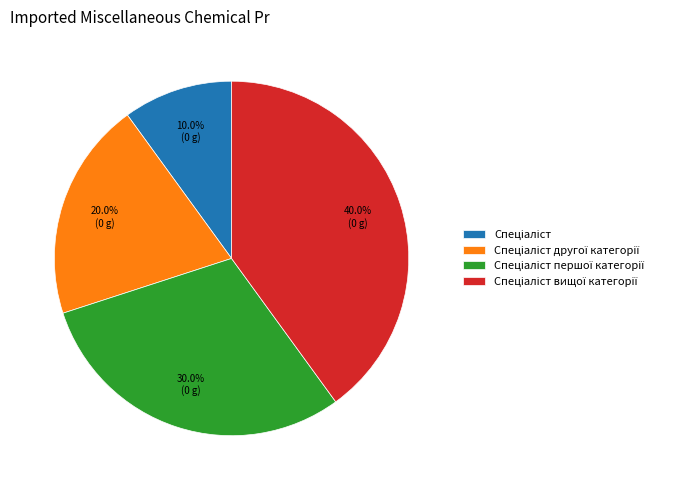

Is there any slice that represents more than half of the pie?

No